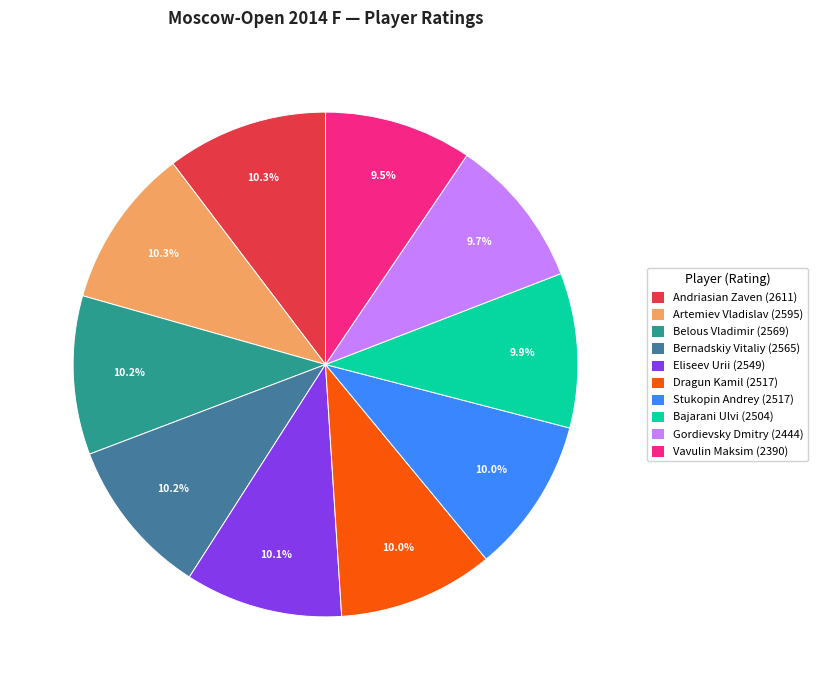

Combined, do Bajarani Ulvi and Eliseev Urii account for over 50%?

No